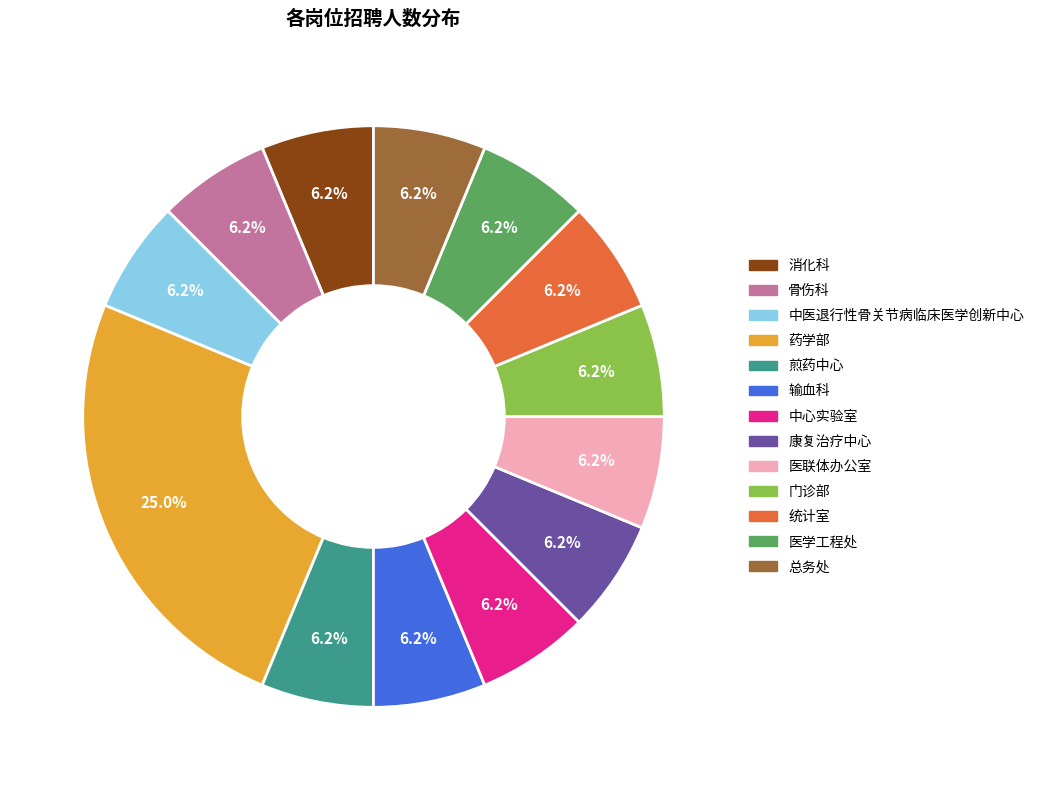

True or false: 骨伤科 accounts for 1% of the total.

False